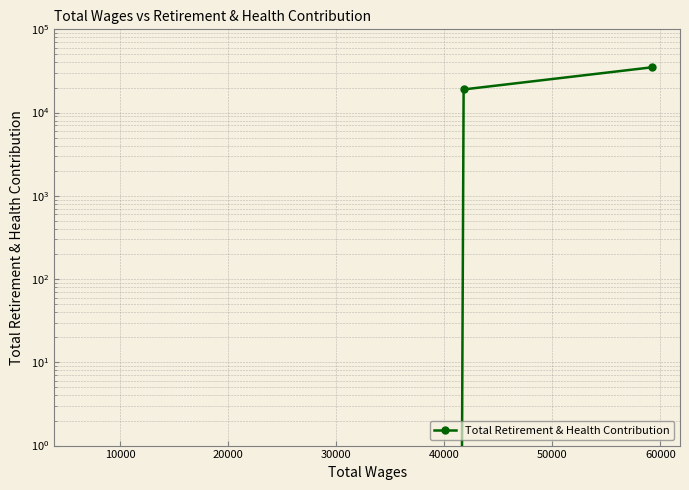

Which has a higher value, 20000 or 30000?

20000